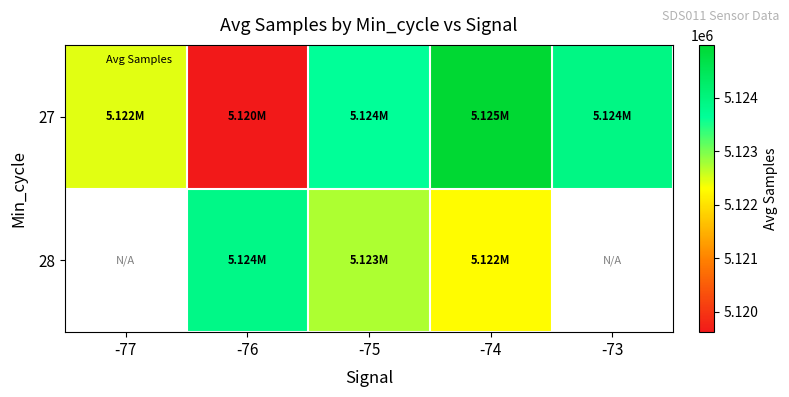

List the labels in order of 27 value, largest first.

-74, -73, -75, -77, -76